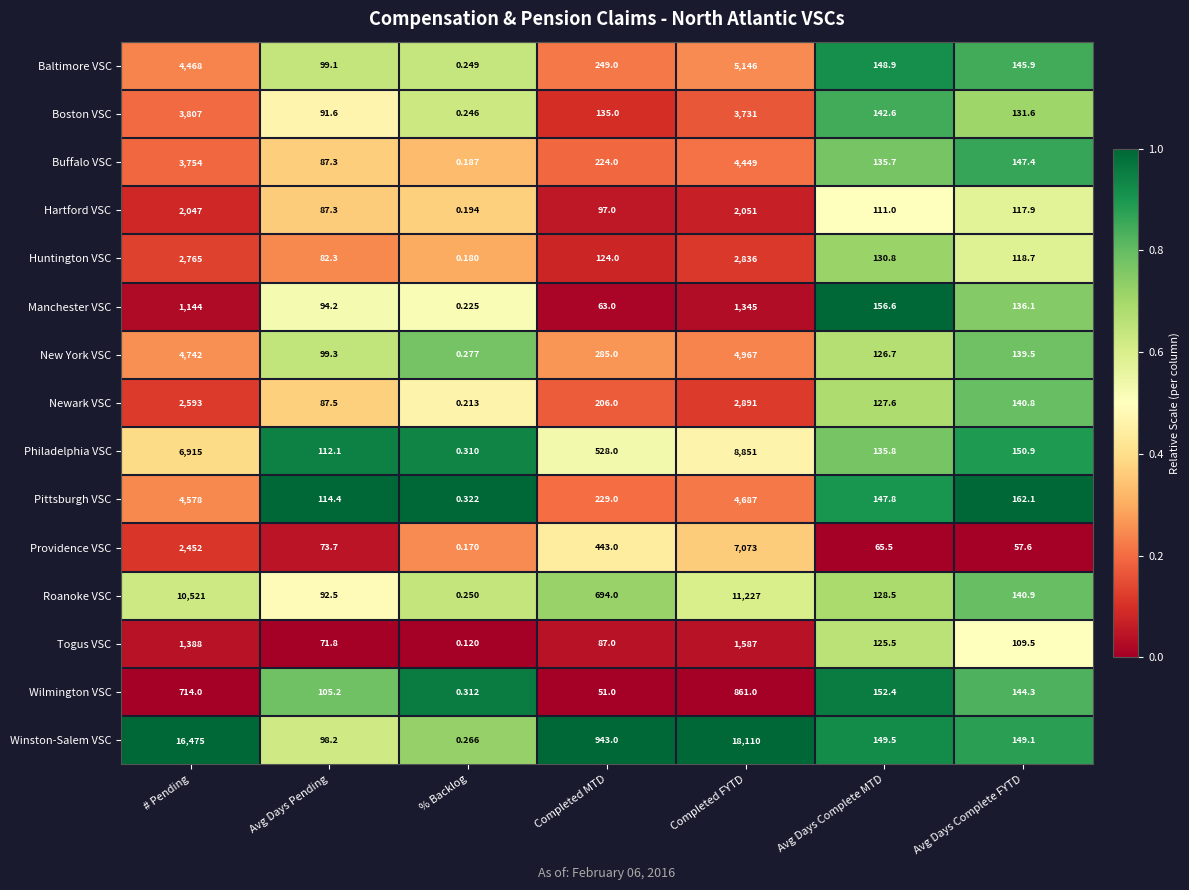

Is the value of Togus VSC at Completed FYTD greater than the value of Boston VSC at # Pending?

No